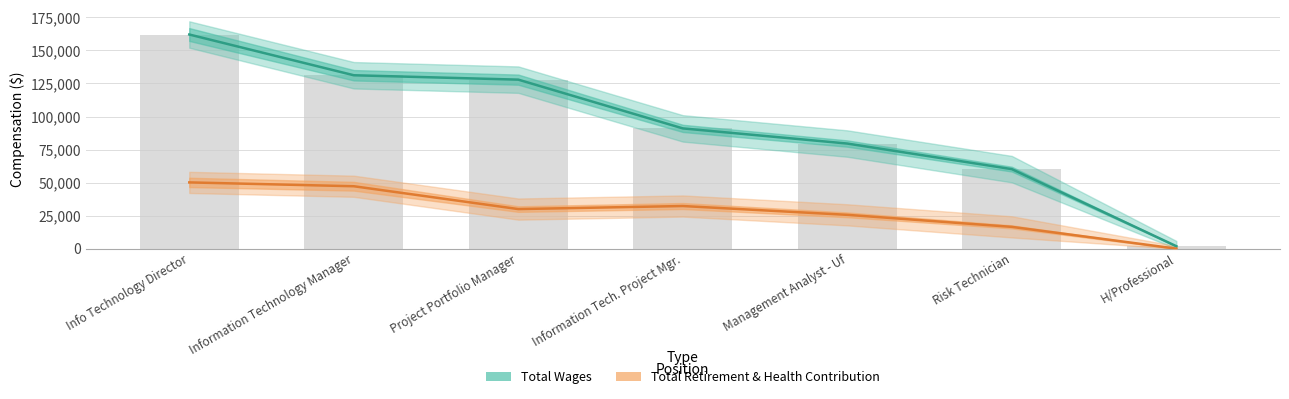

The Total Retirement & Health Contribution series shows 36144 at Management Analyst - Uf. True or false?

False